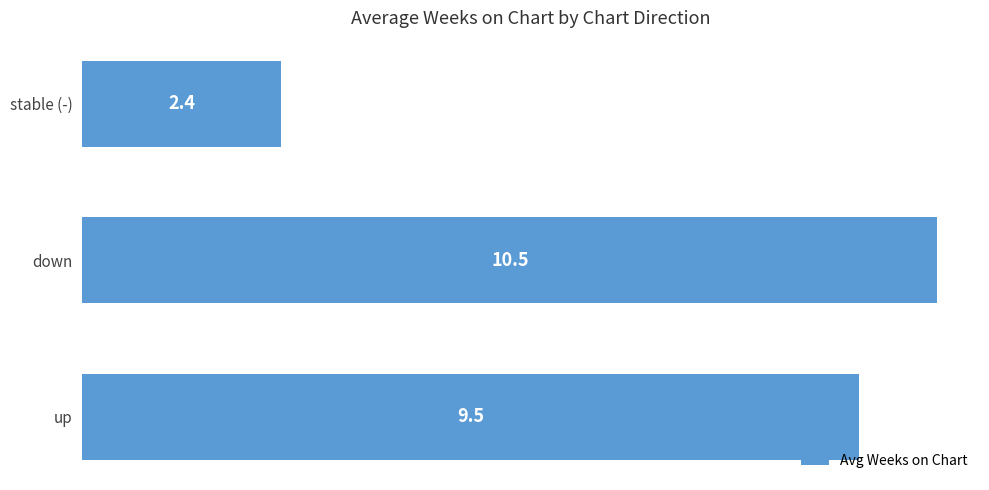

How many series are shown in this chart?

1